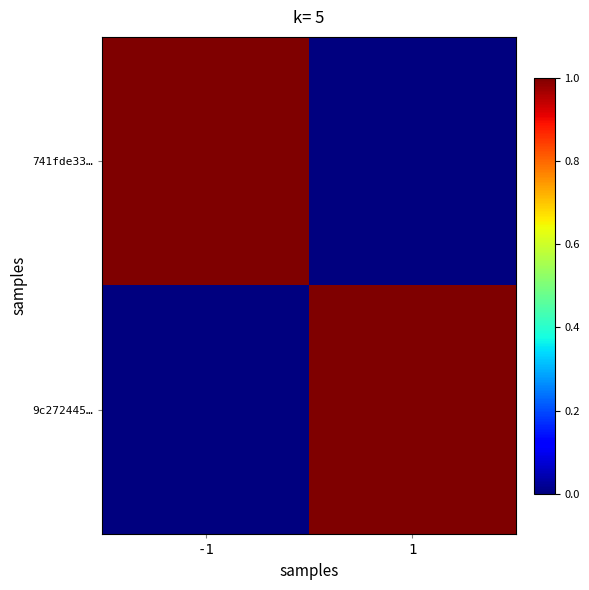

Which category has the highest value across all series?

-1